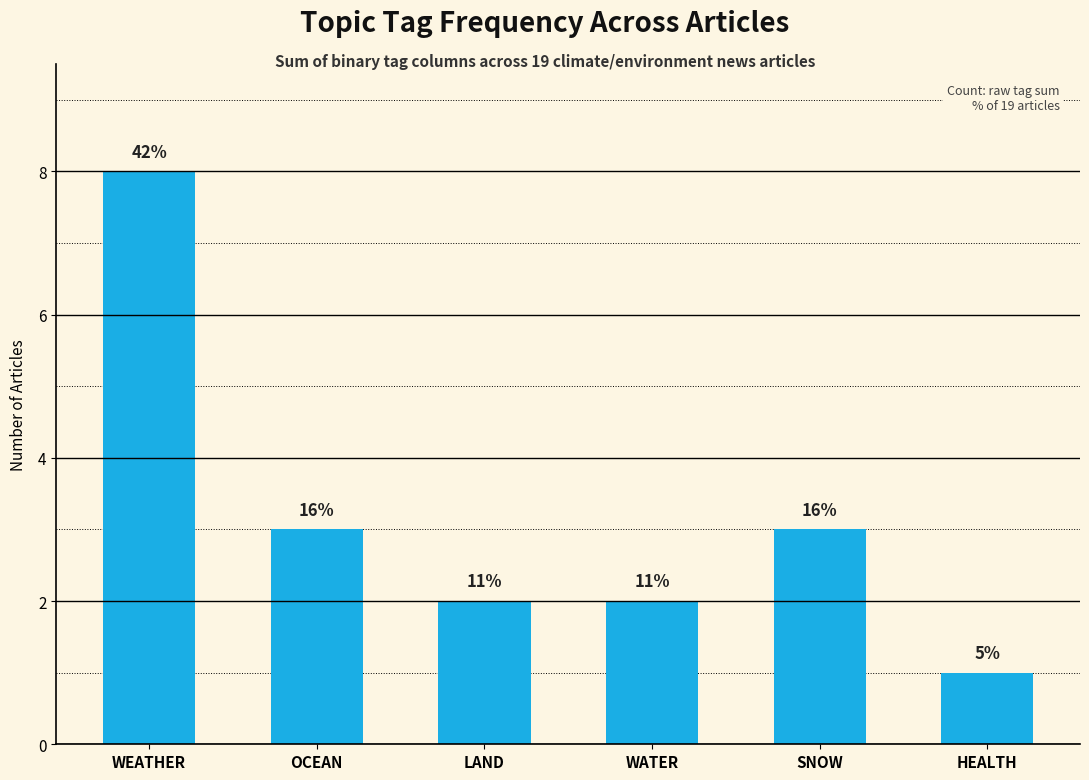

Are the bars horizontal?

No